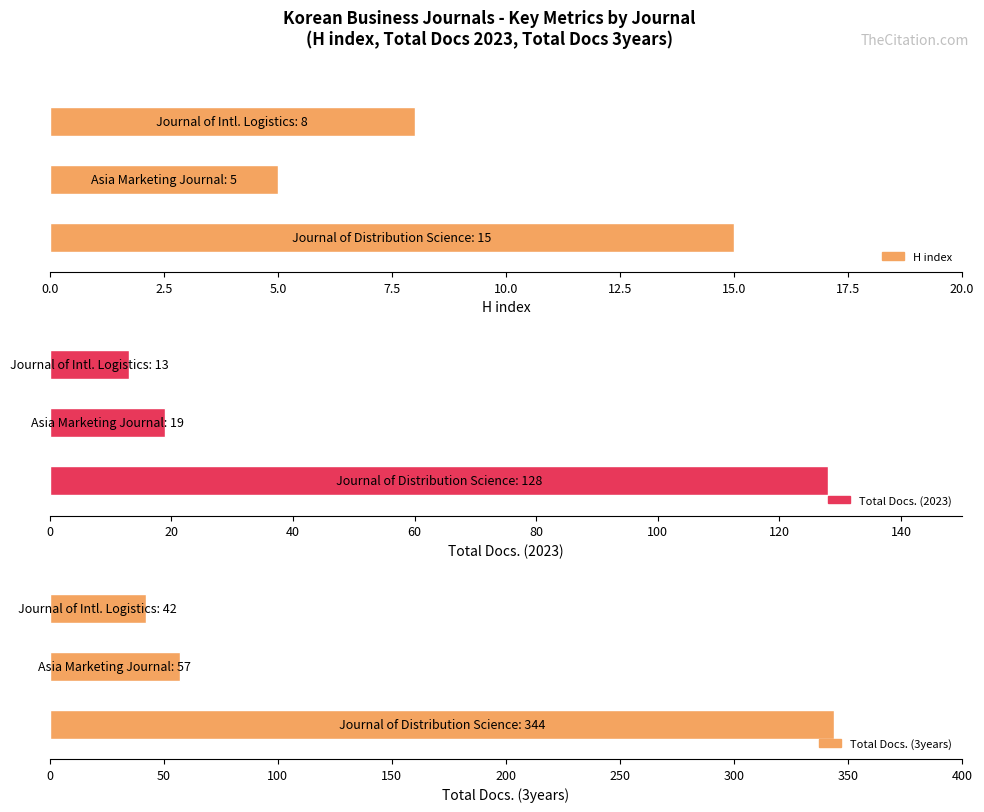

Between Journal of Distribution Science and Journal of International Logistics, which is larger?

Journal of Distribution Science